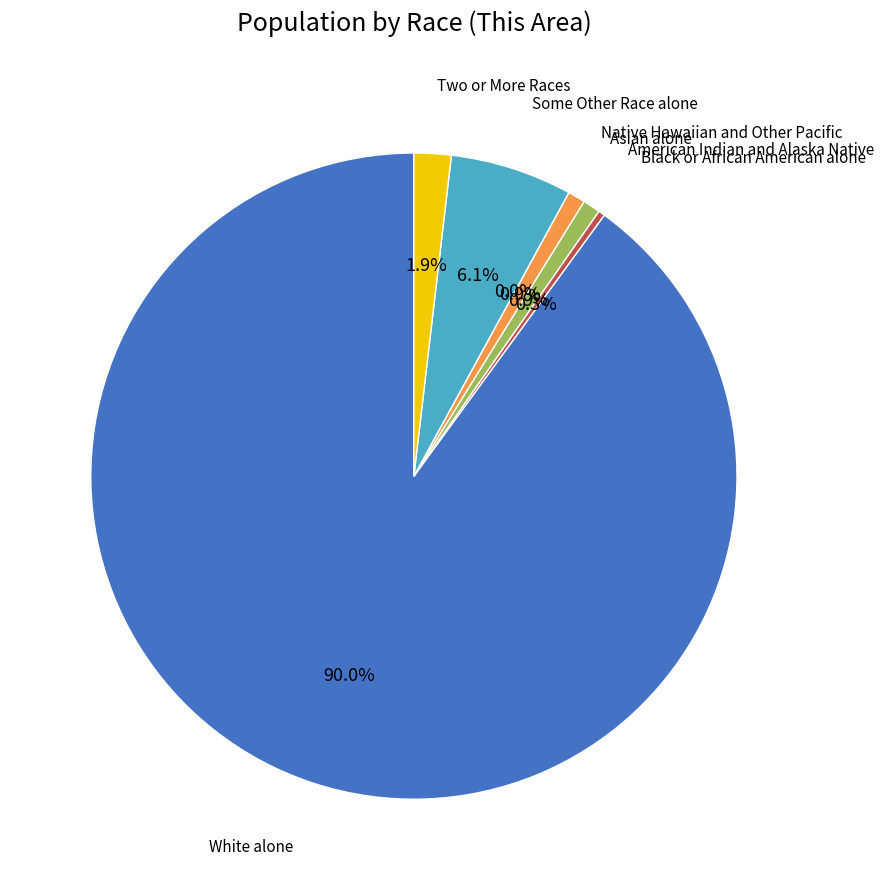

How much of the chart is everything except Asian alone?

99.1%